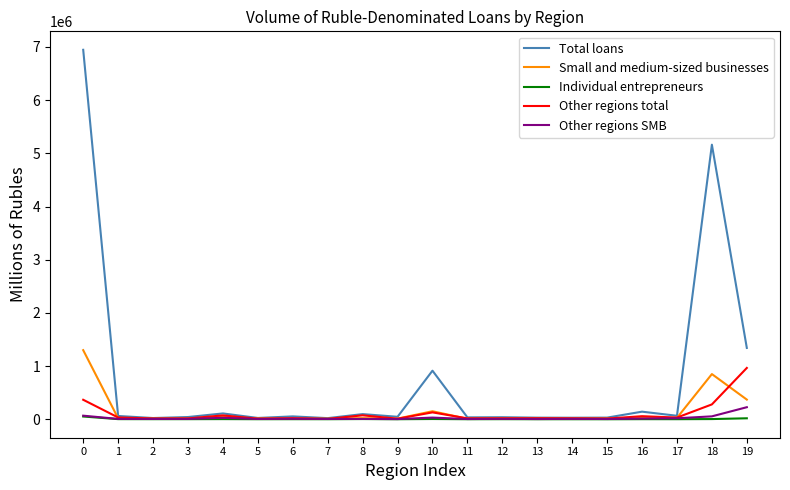

Which series has the widest spread of values?

Total loans